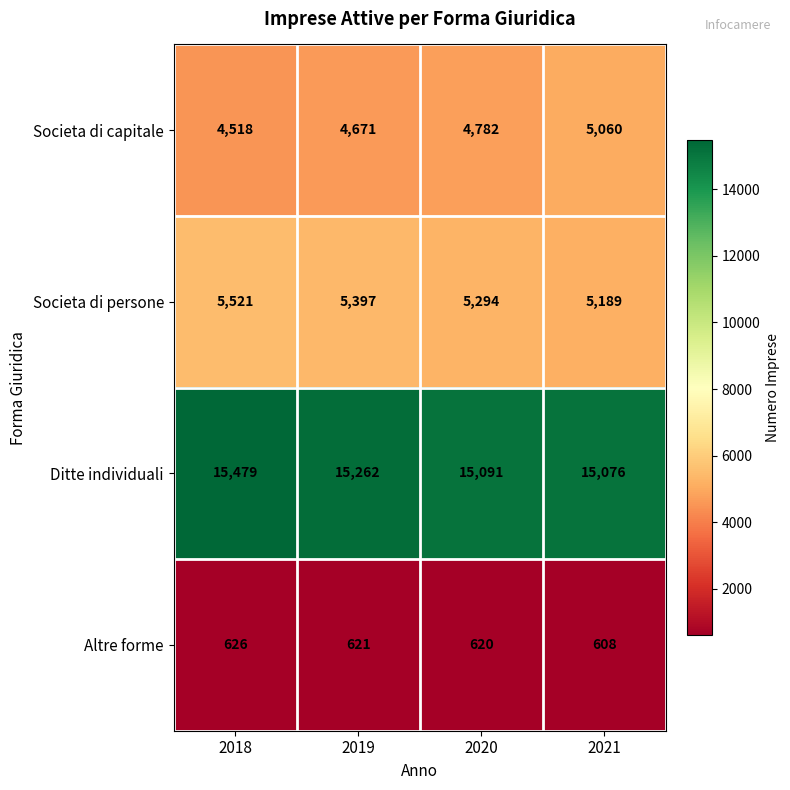

At which category does the chart reach its minimum across all series?

2021